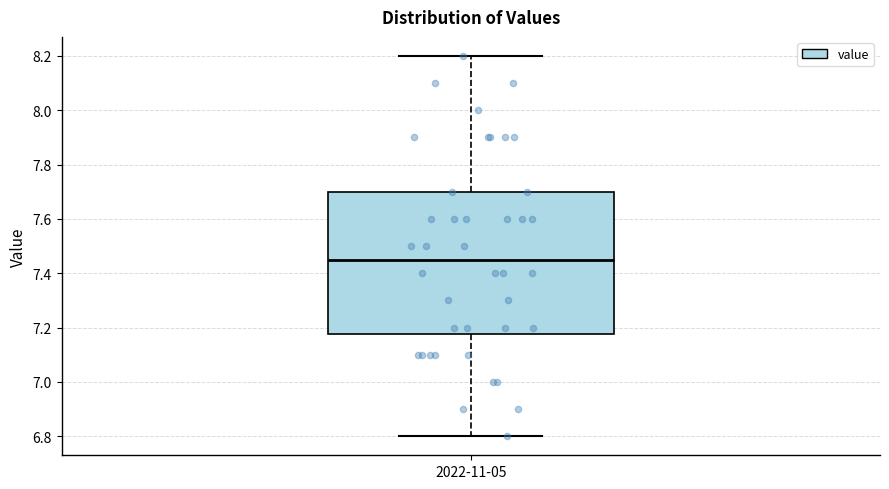

Read this box plot against the y-axis: the position of the median line, the range covered by the box, and the ends of both whiskers. The values are not printed on the chart, so give them approximately, as read against the axis.

median 7.46, box 7.18 to 7.70, whiskers 6.80 to 8.20